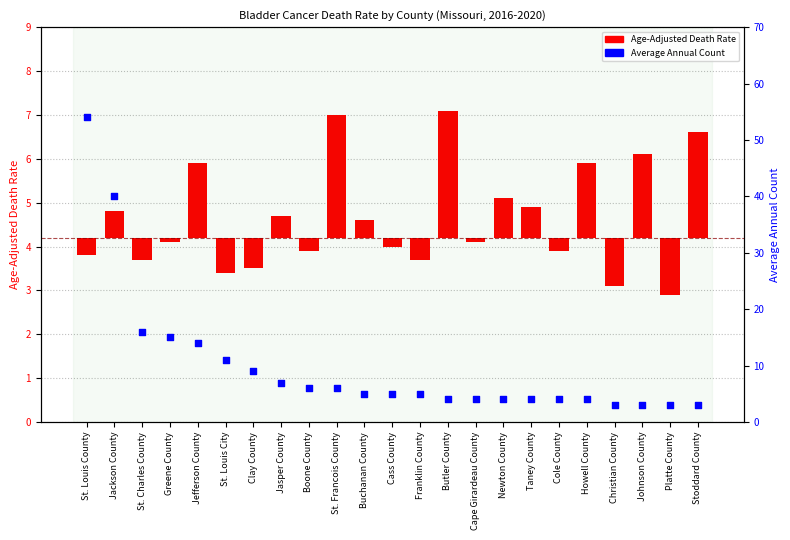

What is the change in value from Butler County to Johnson County?

-1